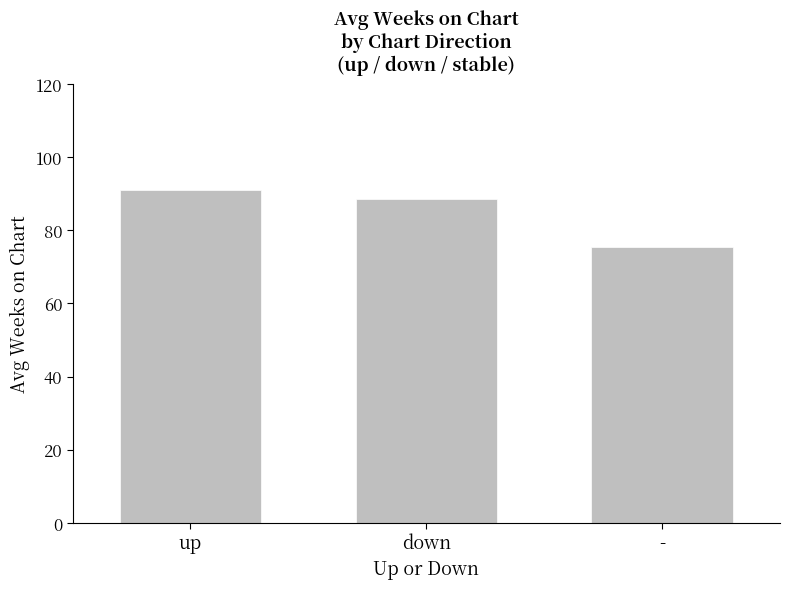

Where is the data nearest to the value 83?

down